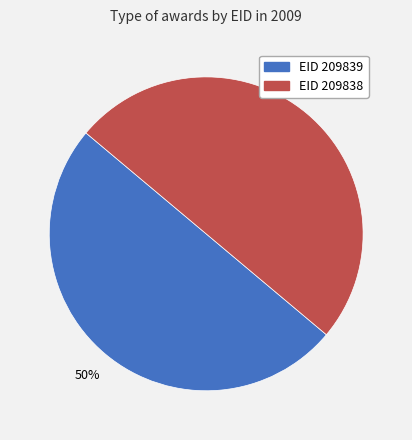

Combined, do EID 209839 and EID 209838 account for over 50%?

Yes